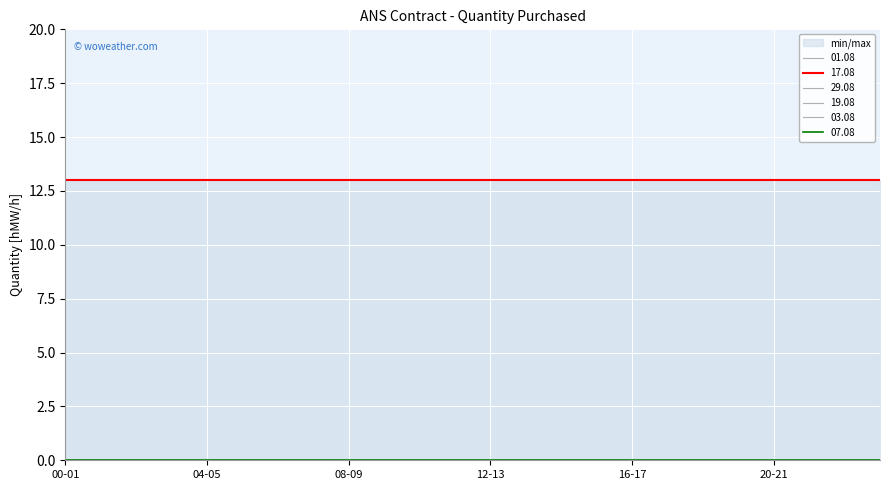

Is the value of 17.08 at 12-13 greater than the value of 07.08 at 05-06?

Yes